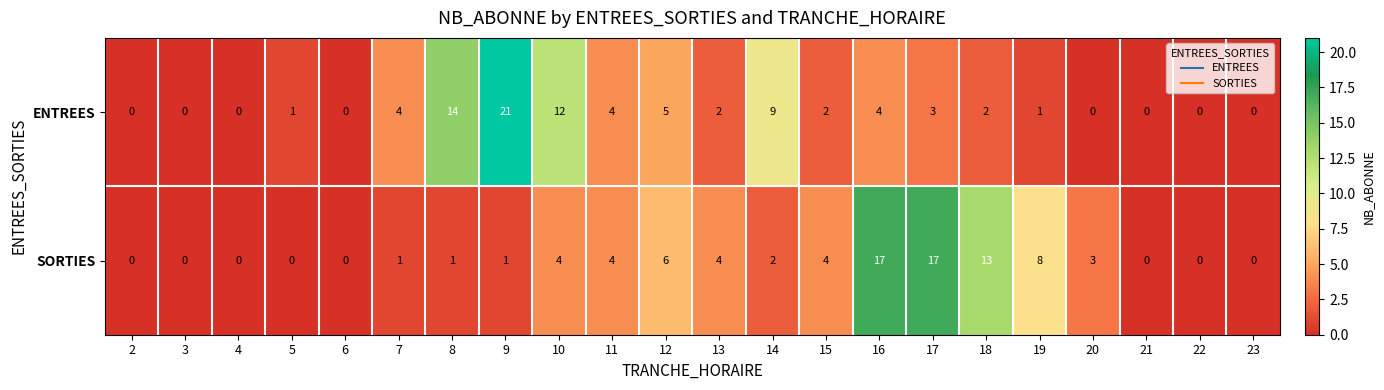

What is the difference between the maximum and minimum values in the ENTREES series?

21